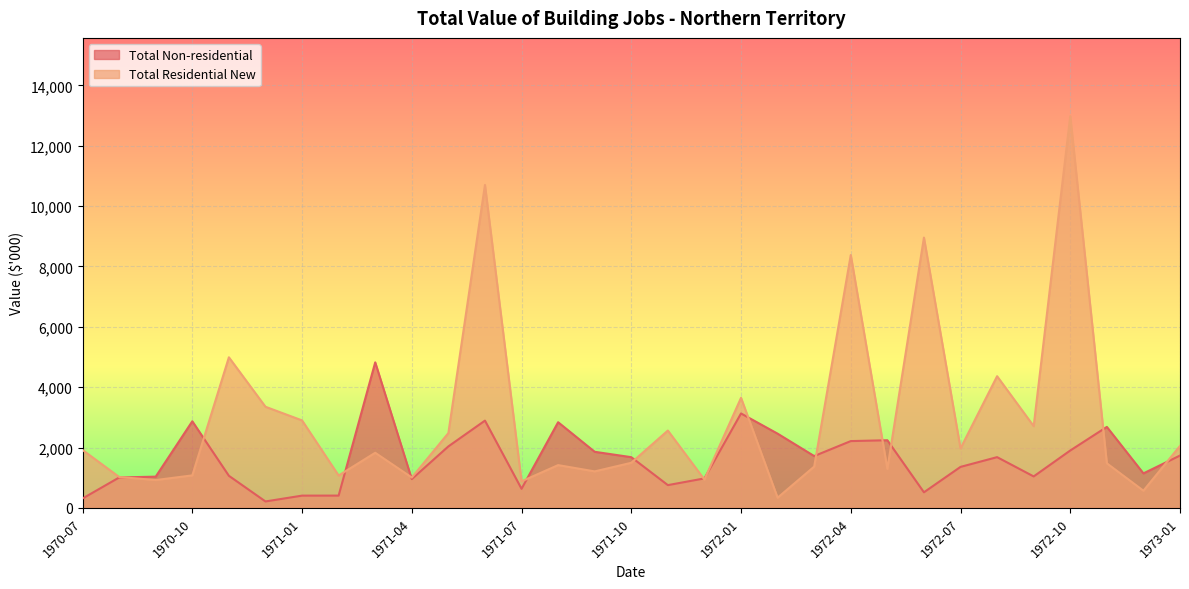

What are all the series names shown in the legend?

Total Non-residential, Total Residential New